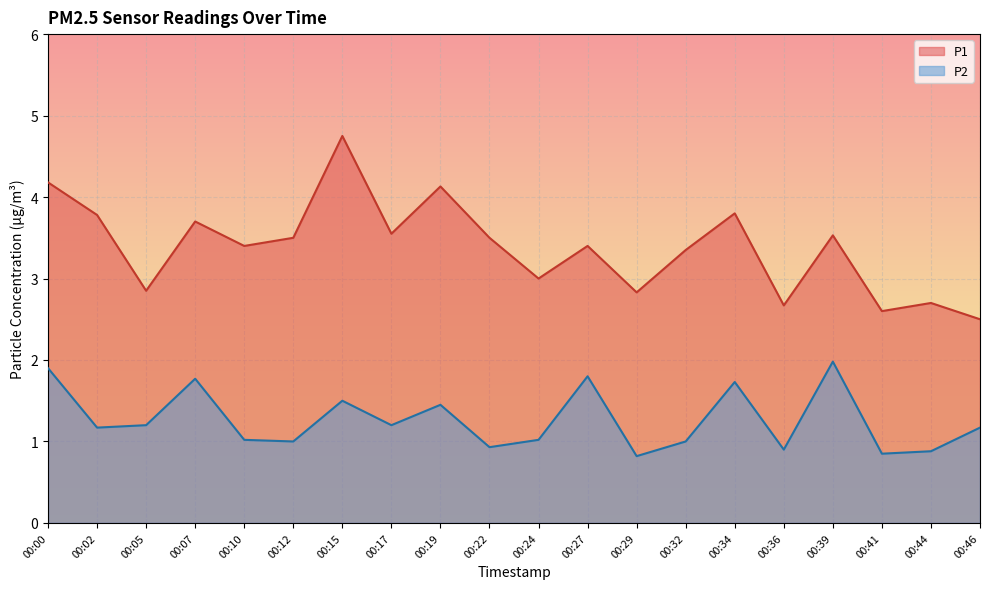

What is the approximate value of P1 at 00:12?

3.5